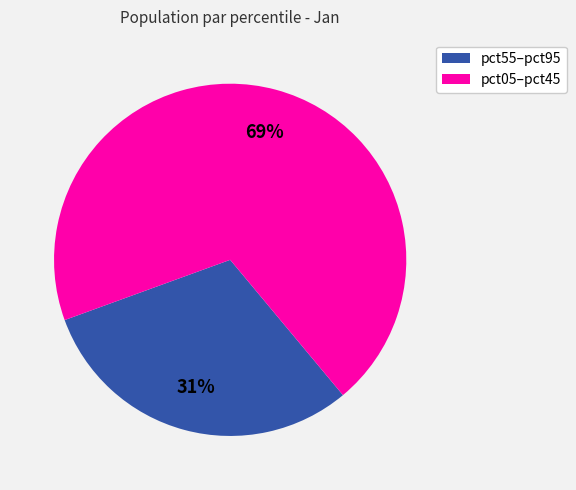

To the nearest percent, what is the average slice percentage?

50%